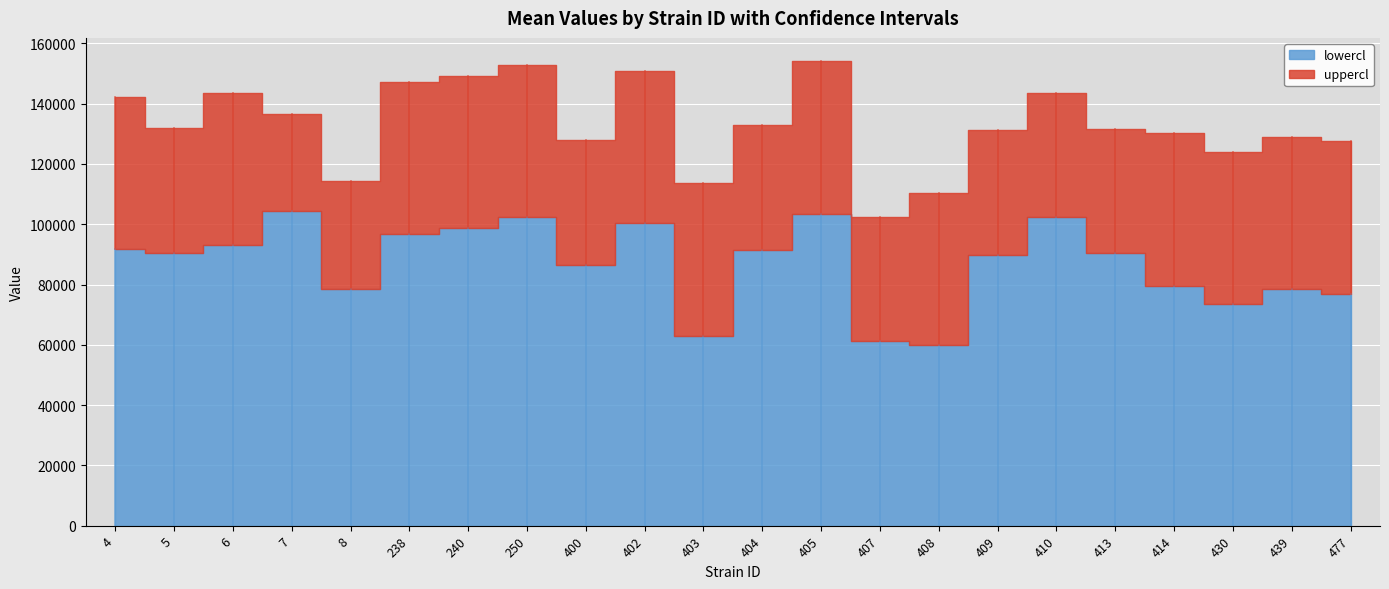

True or false: lowercl and mean intersect in this chart.

False